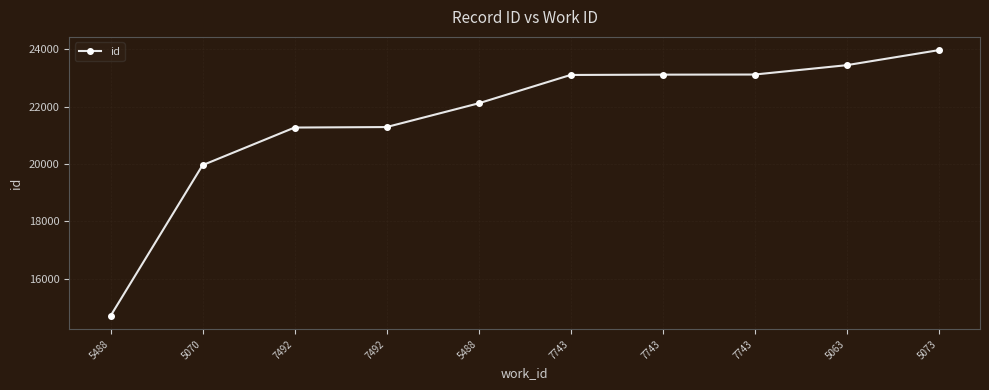

Is this an area chart (filled region under the line)?

No